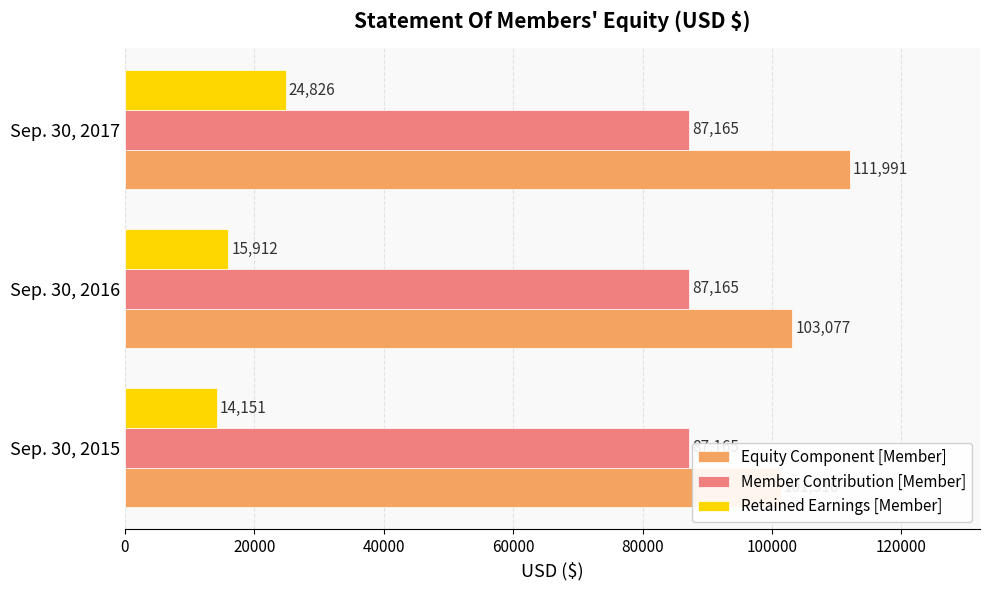

List the series in order of their peak value, lowest first.

Member Contribution [Member], Retained Earnings [Member], Equity Component [Member]